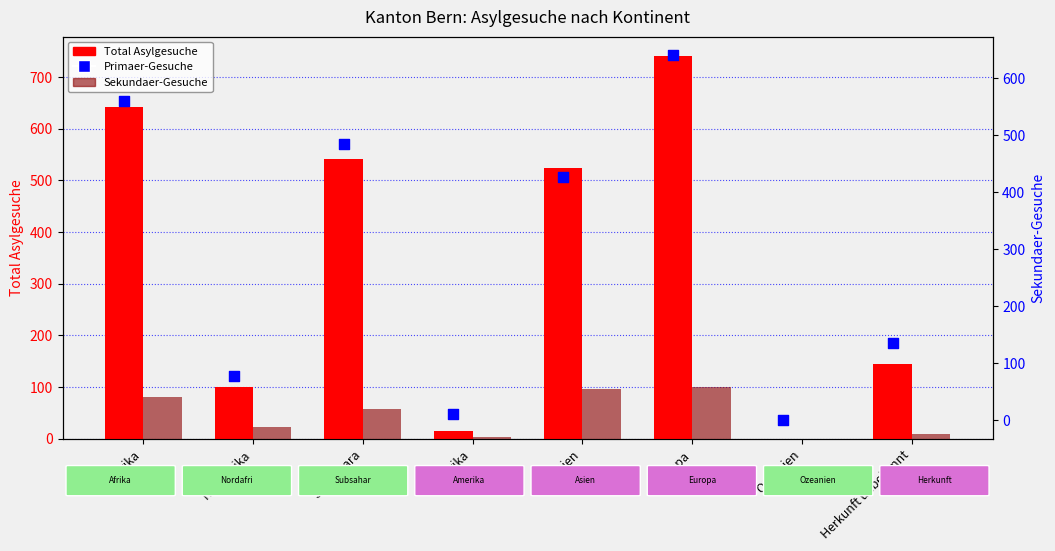

At how many categories does at least one series exceed 518?

4